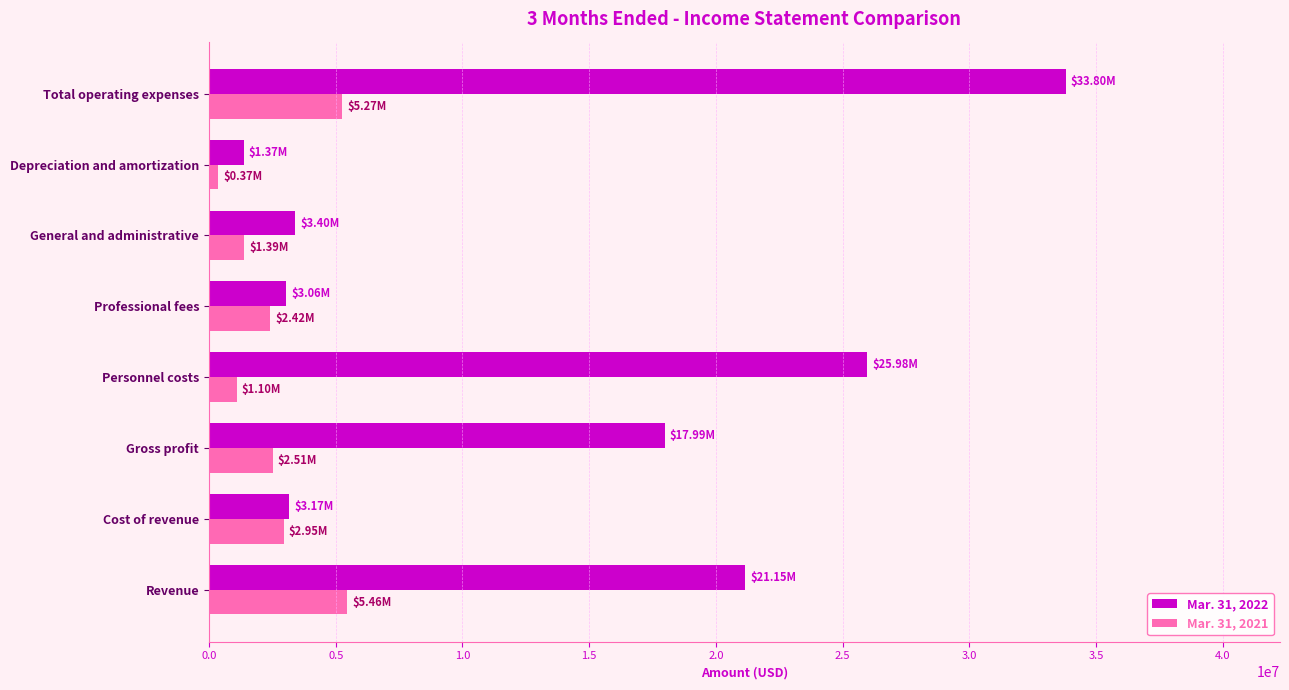

How many data points in Mar. 31, 2022 are less than 17985423?

4